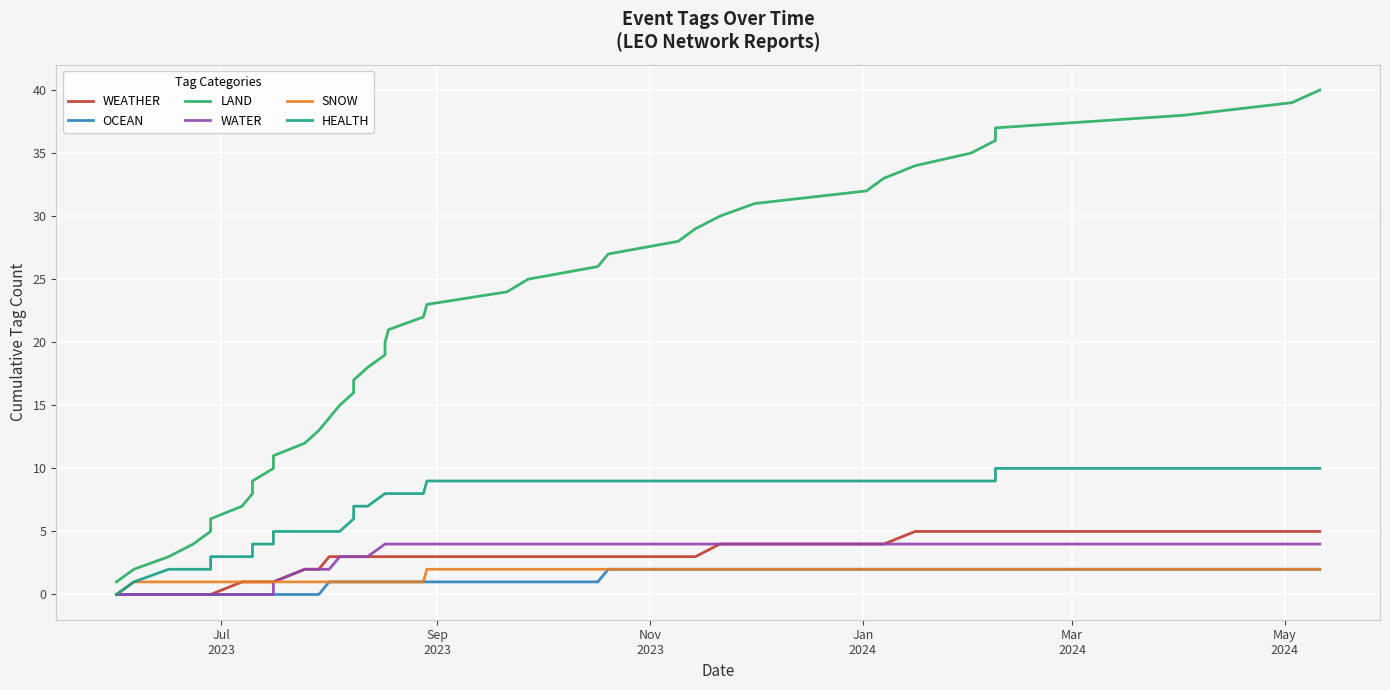

How many lines are shown in the chart?

6